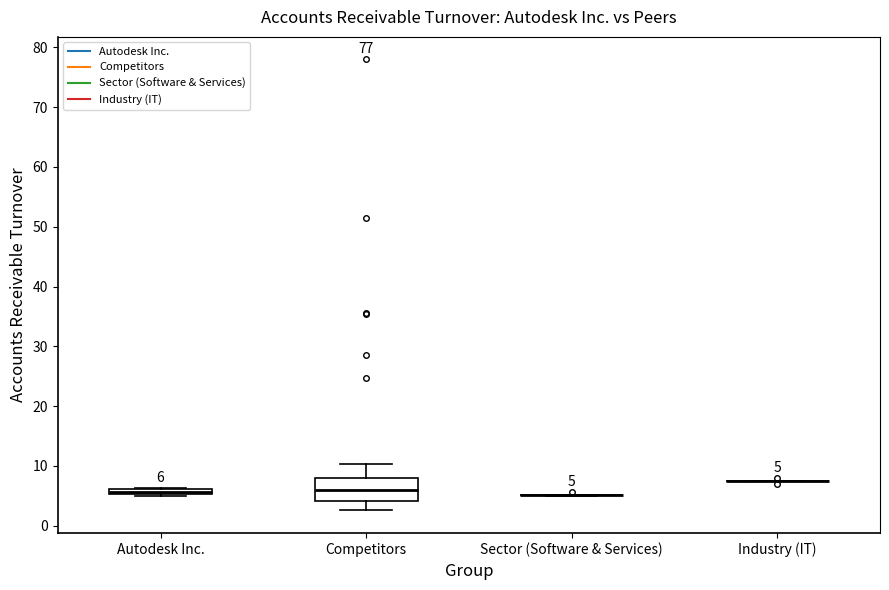

Comparing the boxes themselves (not the whiskers), which one is the tallest?

Competitors